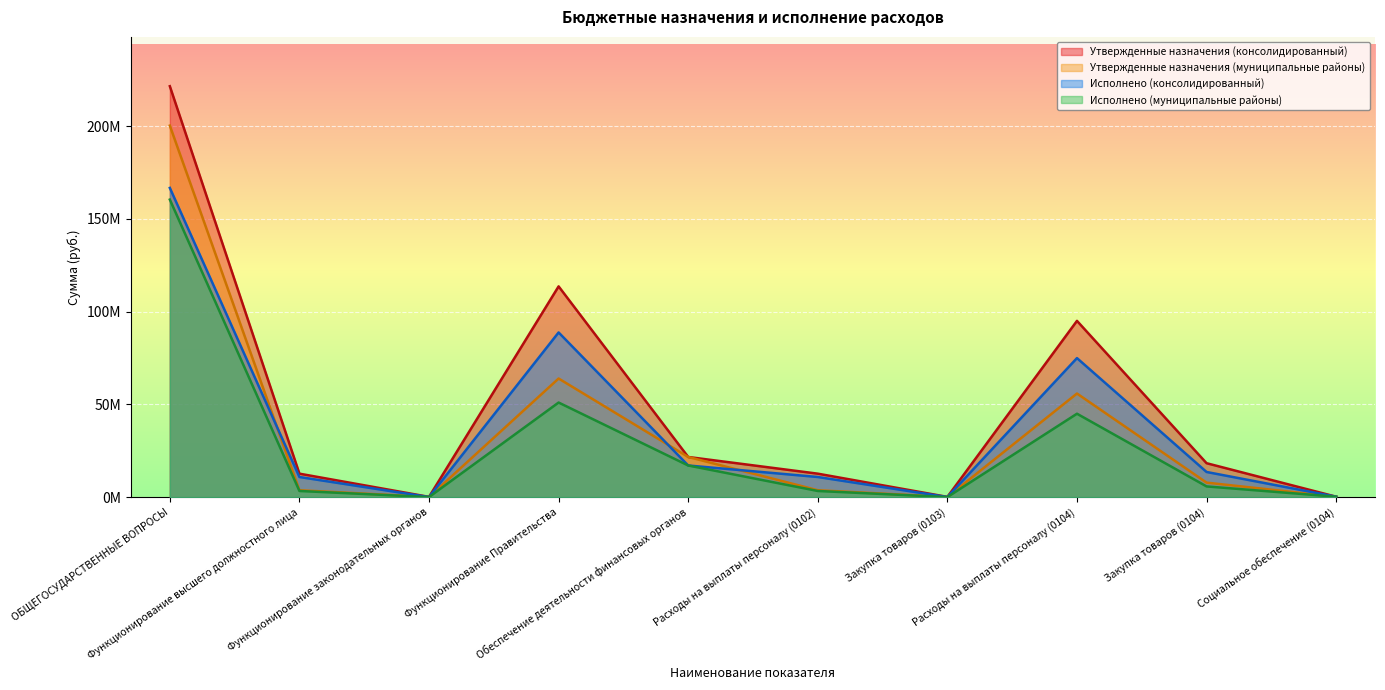

At which category is the sum across all series the highest?

ОБЩЕГОСУДАРСТВЕННЫЕ ВОПРОСЫ